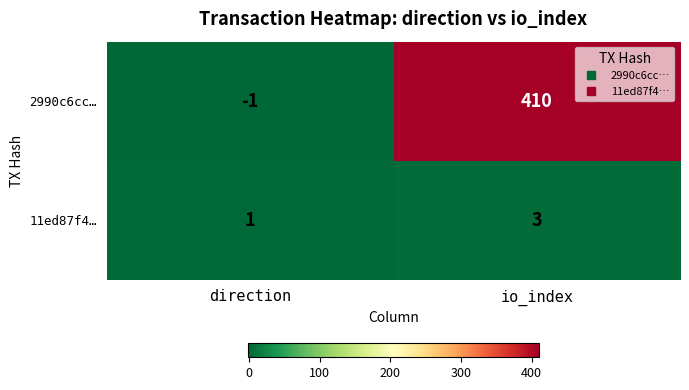

How many series are shown in this chart?

2